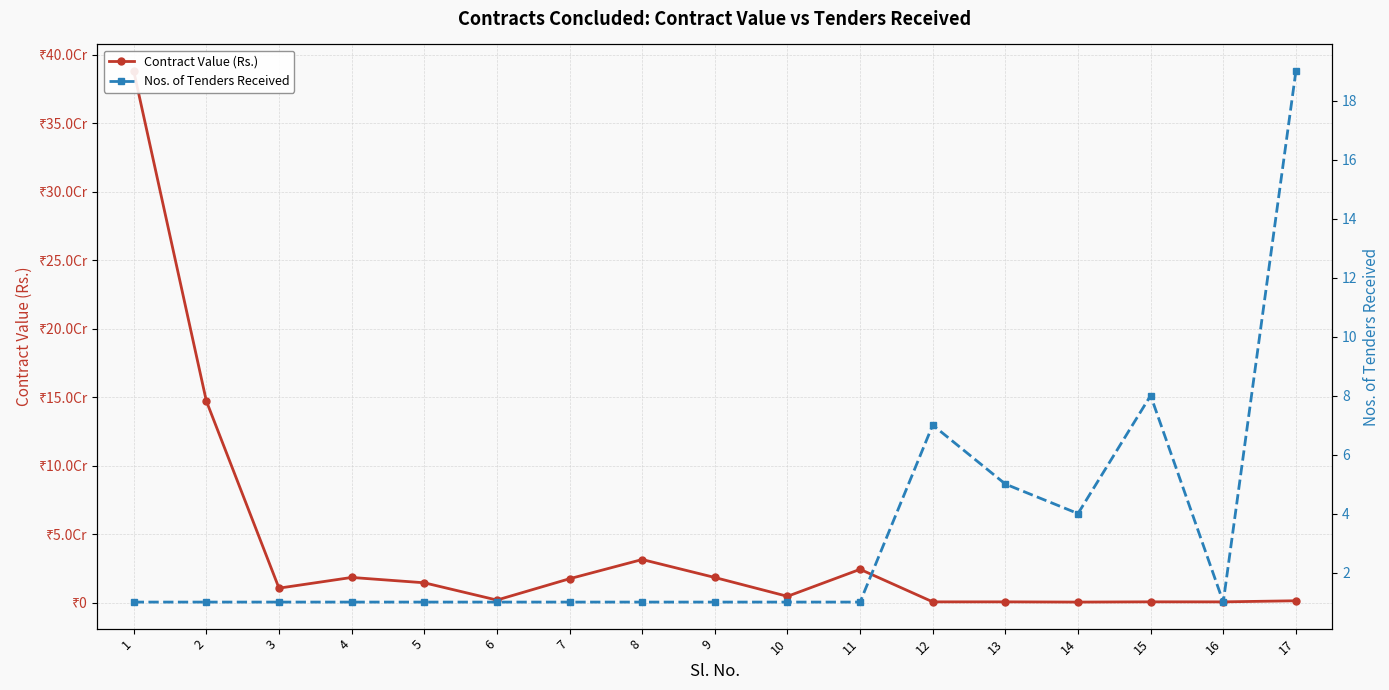

Reading right to left, list all the values displayed in this chart.

Contract Value (Rs.): 17=1314600.0	16=510482.0	15=539296.0	14=357000.0	13=521754.0	12=514008.0	11=24275802.0	10=4553265.0	9=18304956.0	8=31435452.0	7=17394144.0	6=1825782.0	5=14442431.0	4=18339560.0	3=10525314.0	2=147147014.0	1=388106558.3
Nos. of Tenders Received: 17=19.0	16=1.0	15=8.0	14=4.0	13=5.0	12=7.0	11=1.0	10=1.0	9=1.0	8=1.0	7=1.0	6=1.0	5=1.0	4=1.0	3=1.0	2=1.0	1=1.0